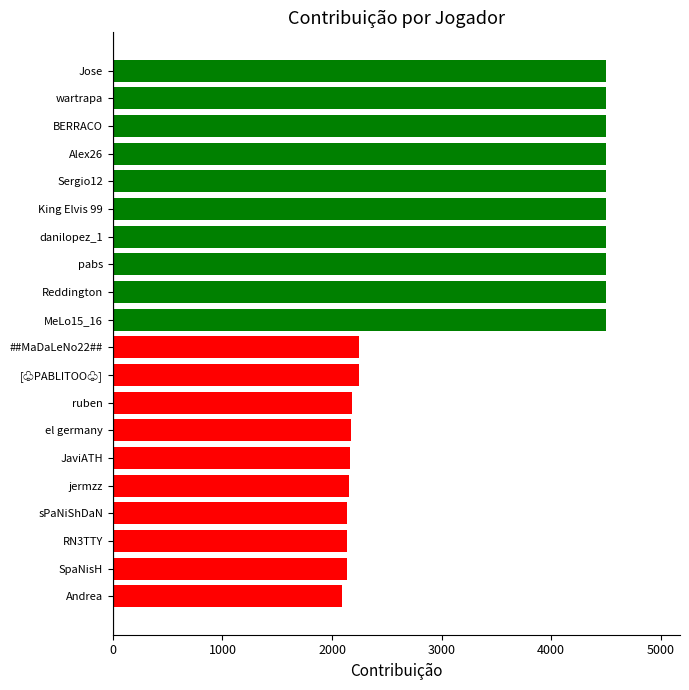

How many categories are shown in the chart?

20